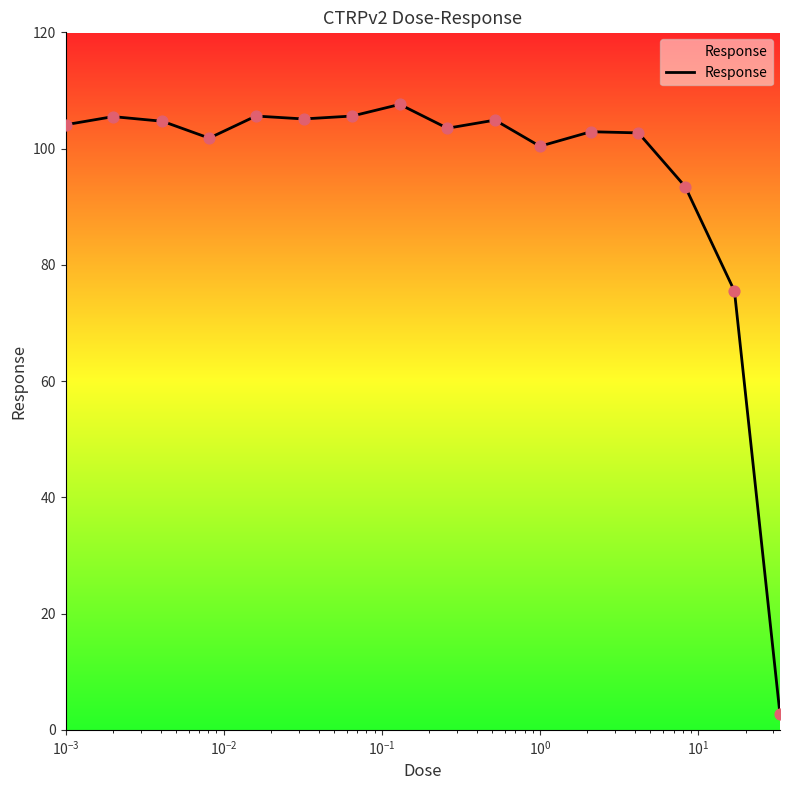

What is the difference between the maximum and minimum values?

104.9